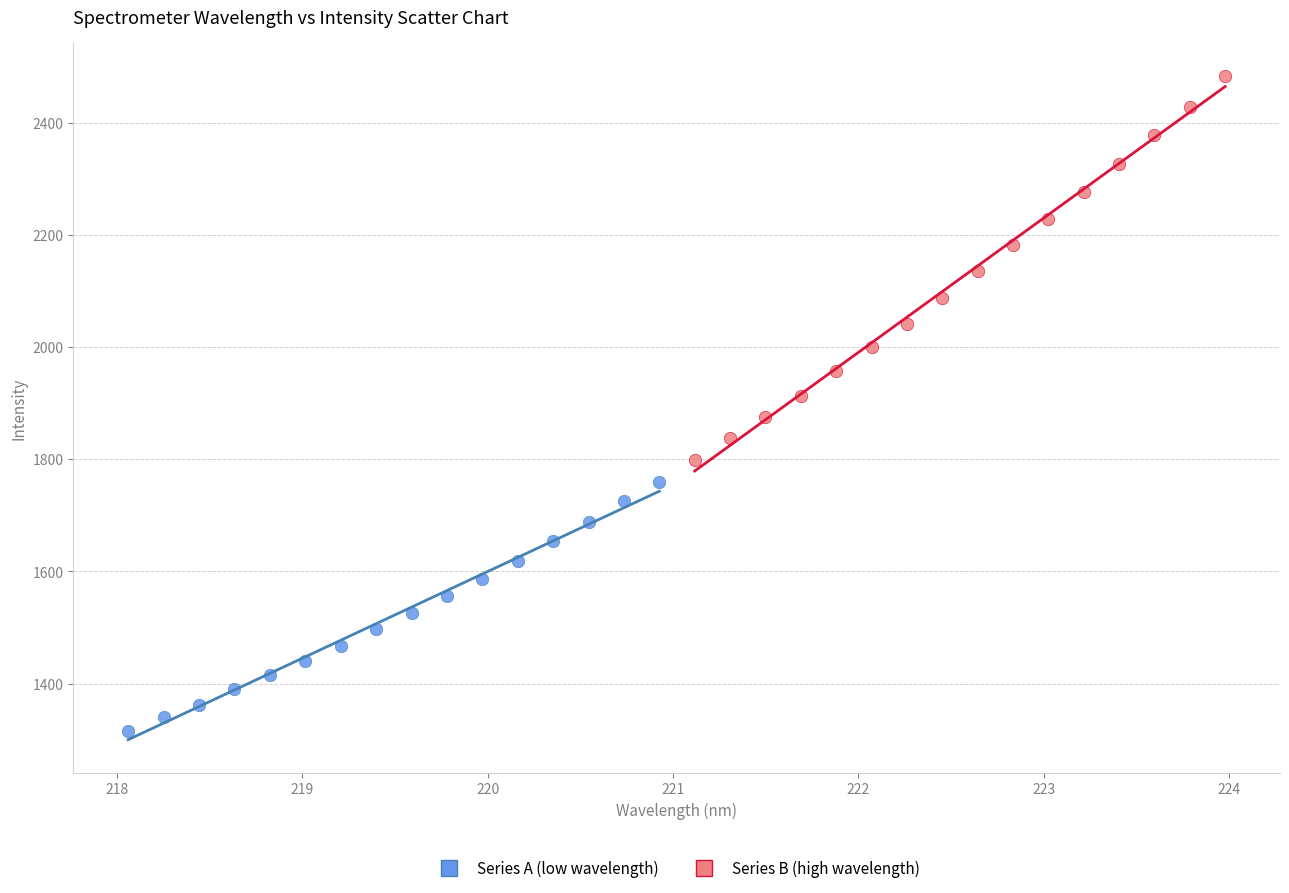

Which series contains the lowest Y value?

Series A (low wavelength)